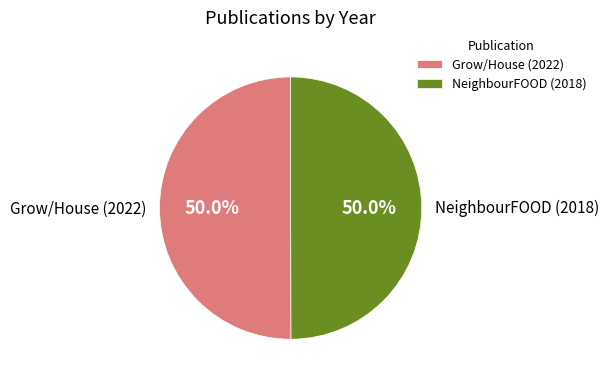

Approximately how many times larger is the value at Grow/House (2022) compared to NeighbourFOOD (2018)?

1.0